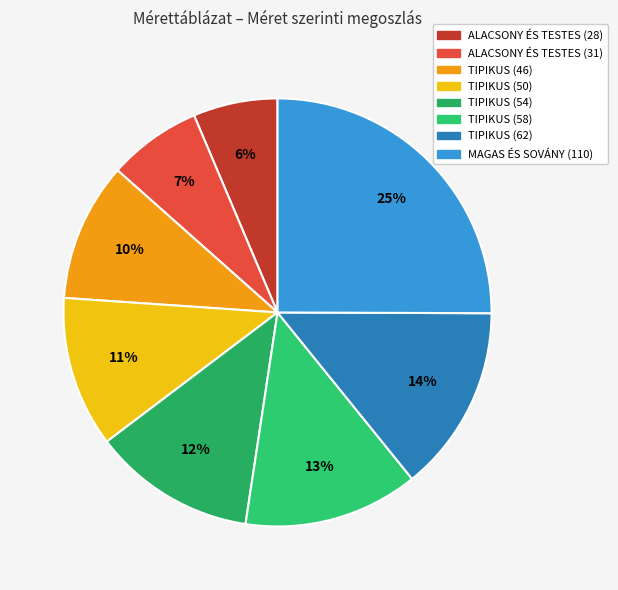

Is the sum of TIPIKUS (62) and TIPIKUS (54) greater than half?

No